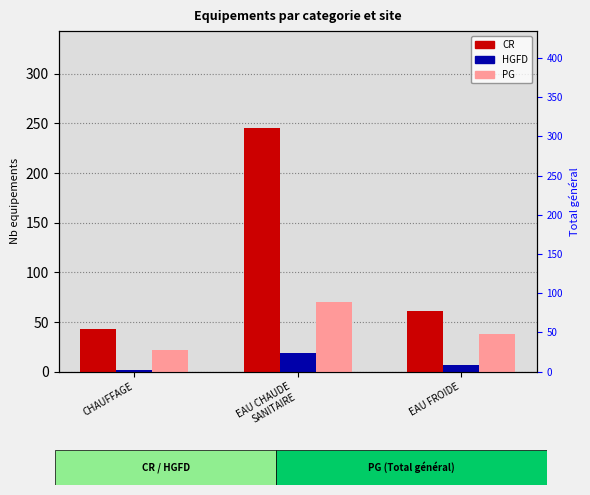

What are all the series names shown in the legend?

CR, HGFD, PG